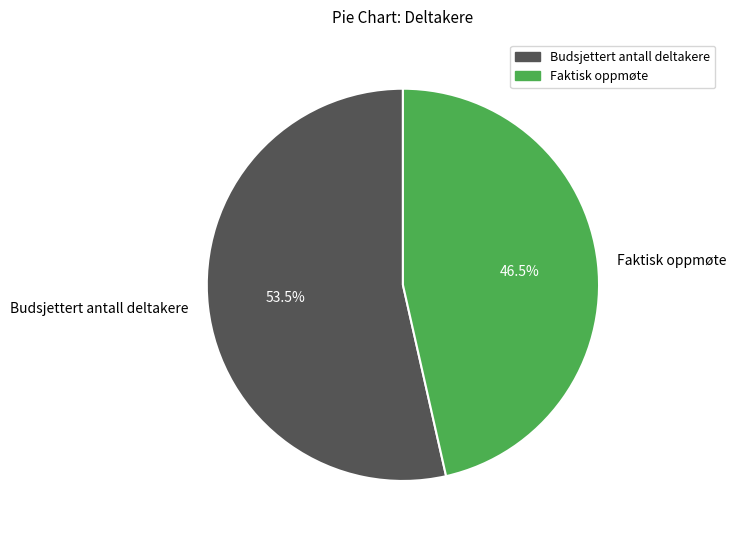

To the nearest percent, what is the difference between the Faktisk oppmøte and Budsjettert antall deltakere slice percentages?

7%